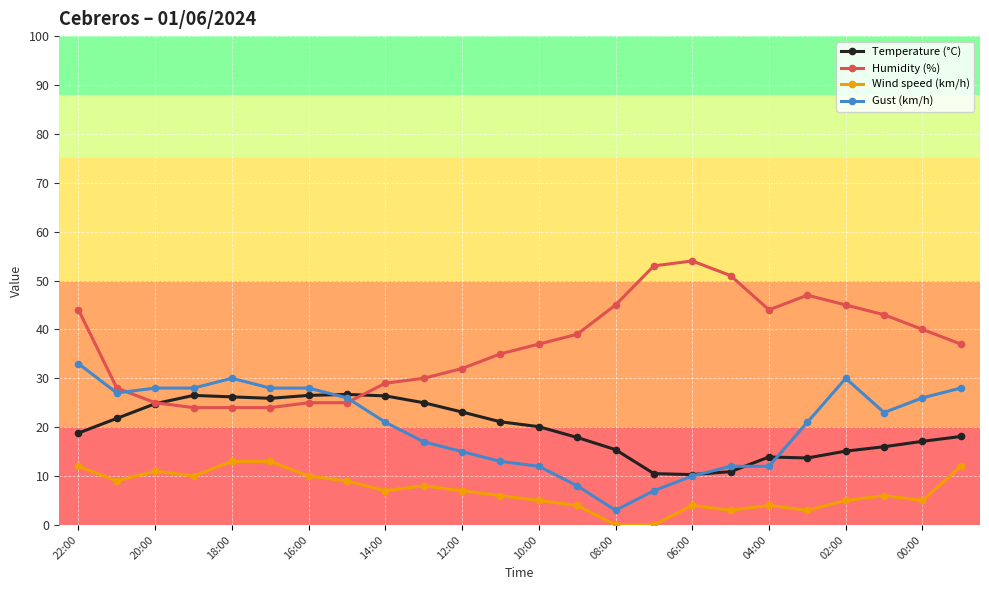

True or false: Wind speed (km/h) and Humidity (%) cross at least once.

False